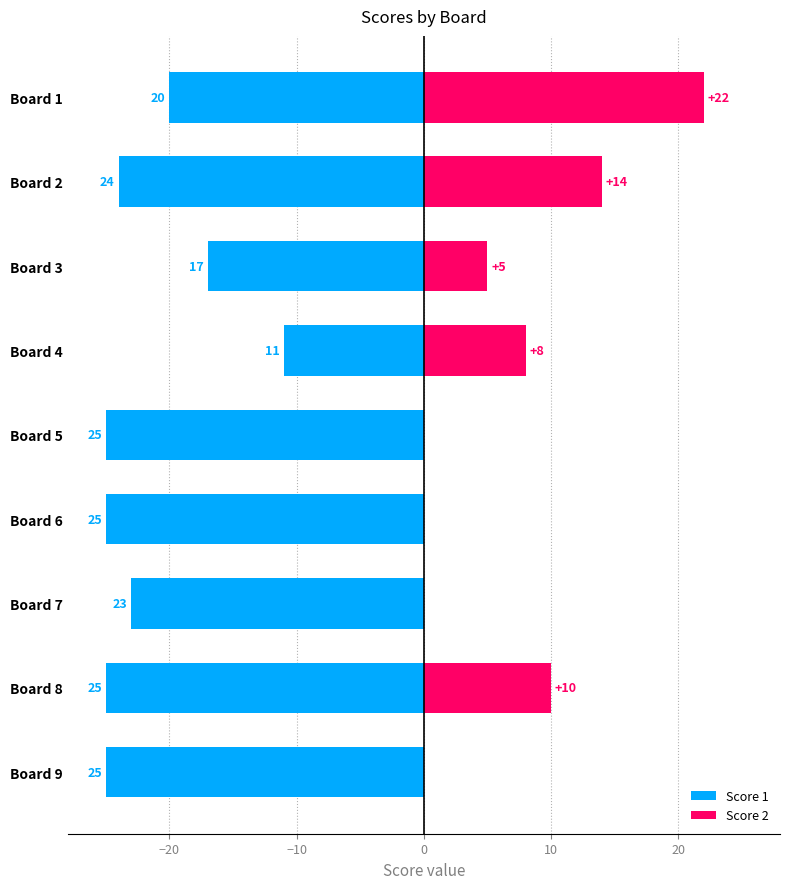

Is it true that Score 2 equals -8 at Board 5?

False